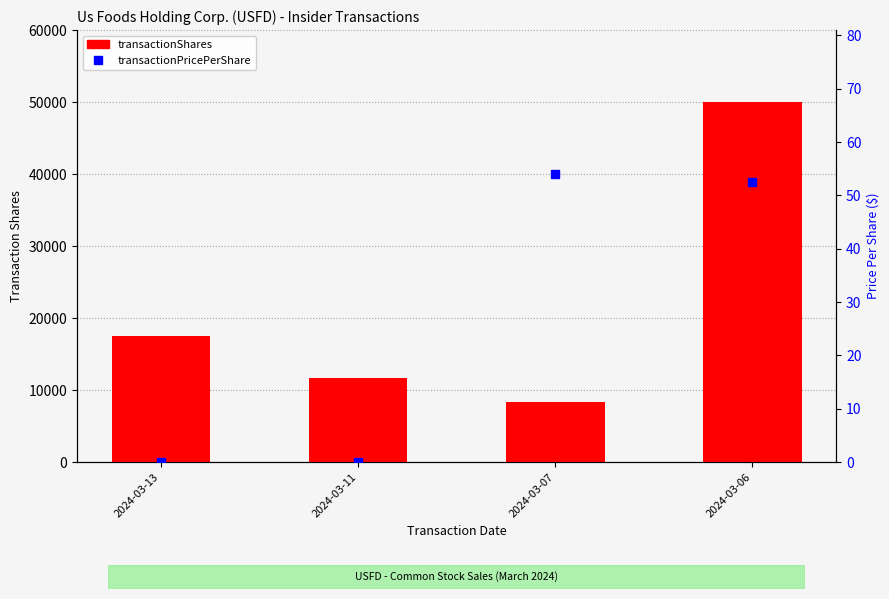

How many series are shown in this chart?

2